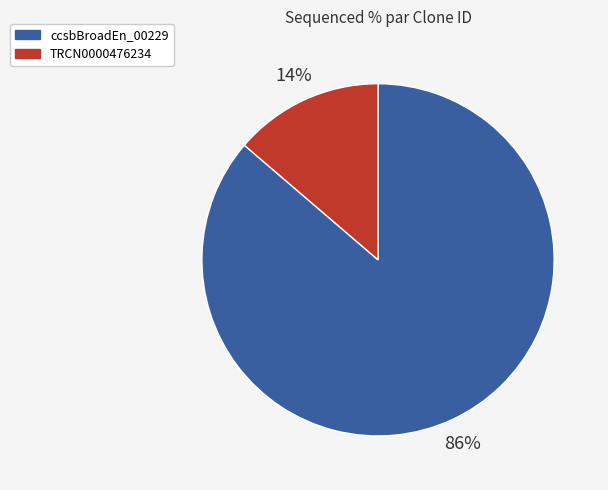

Which slice is the largest?

ccsbBroadEn_00229